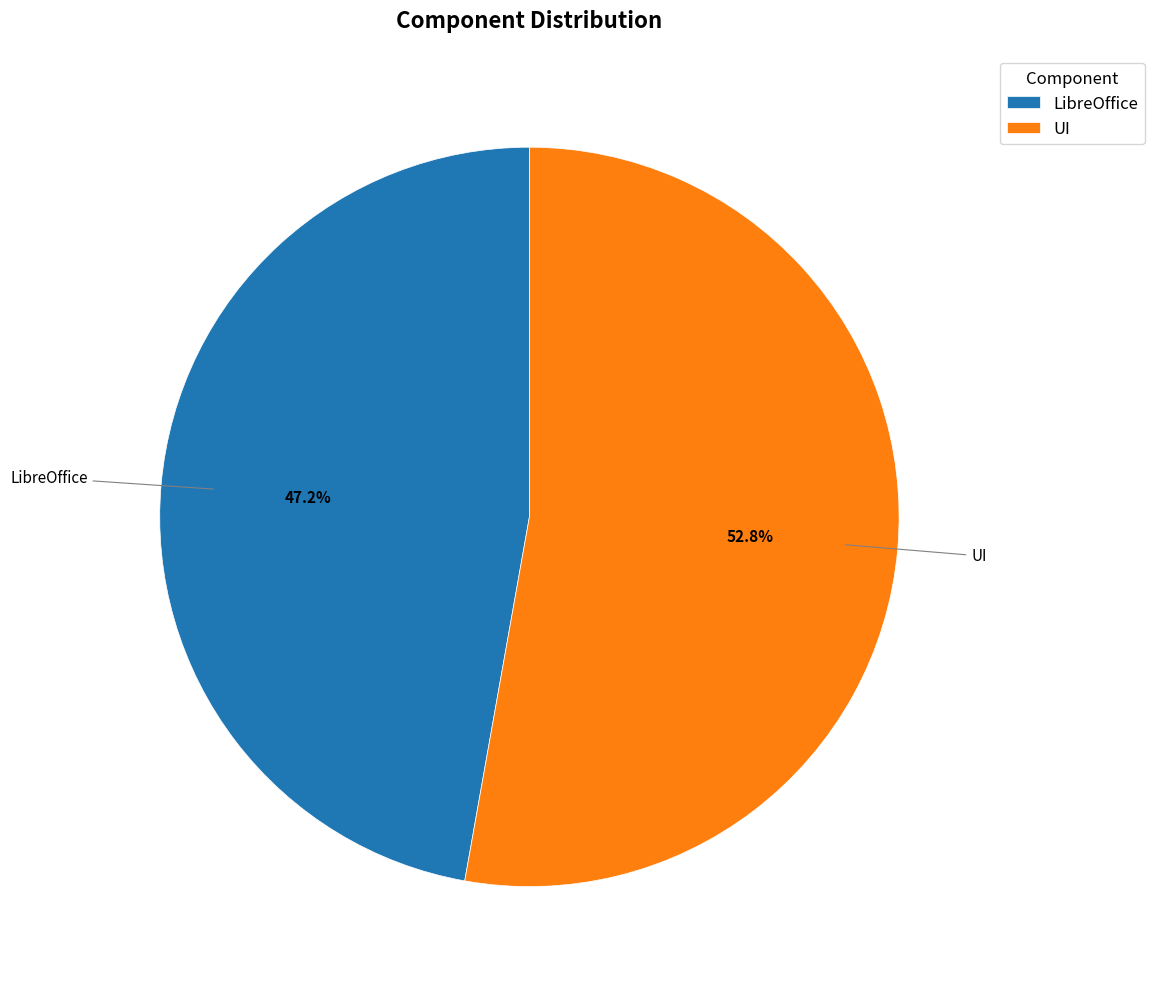

To the nearest percent, what is the difference between the UI and LibreOffice slice percentages?

6%